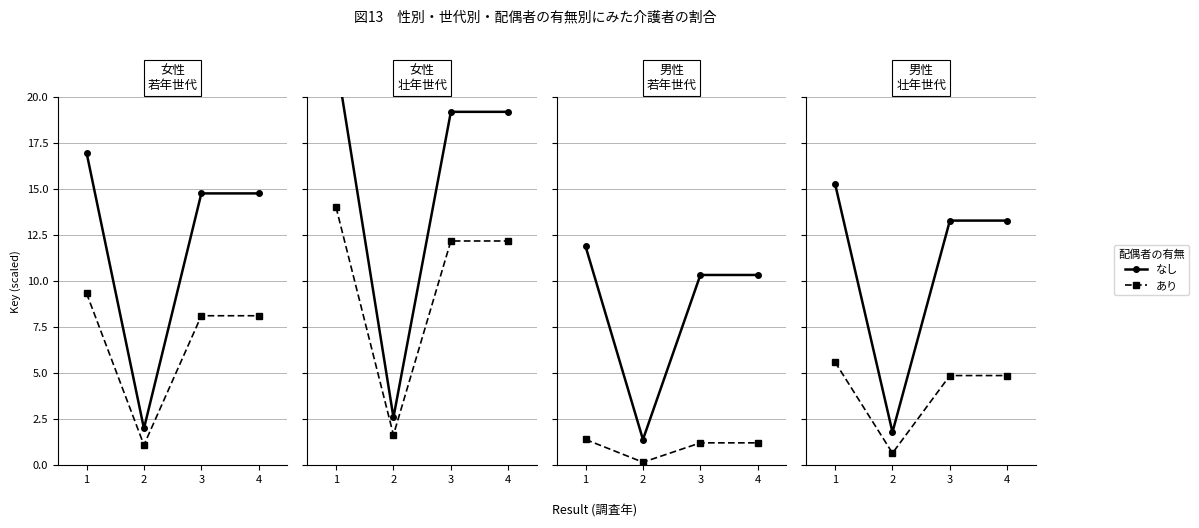

Which series has the widest spread of values?

なし